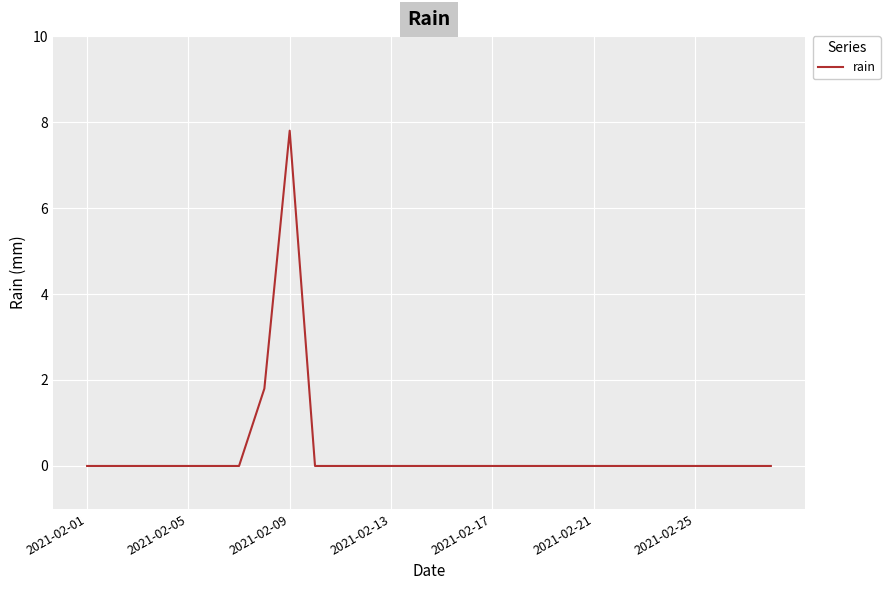

What is the maximum value shown in the chart?

7.8